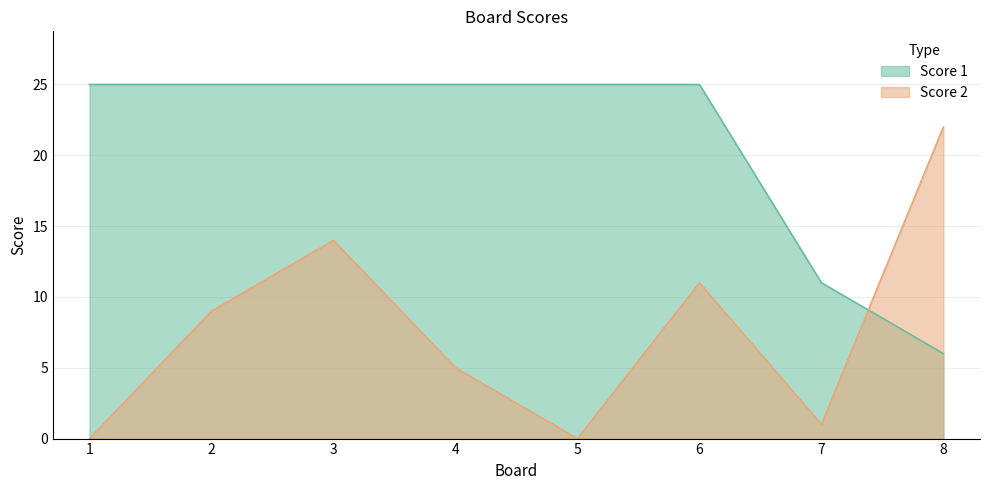

True or false: Score 2 has a value of 11 at 6.

True